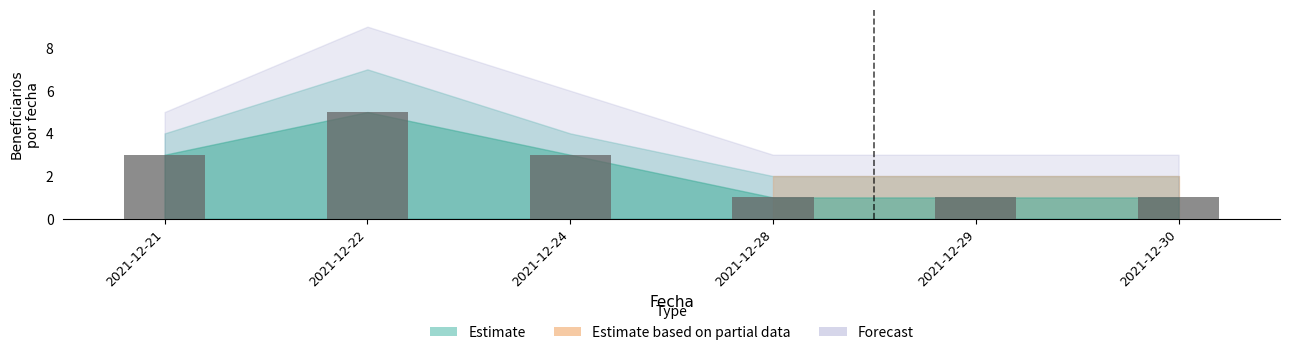

True or false: the data shows 4 at 2021-12-24.

False